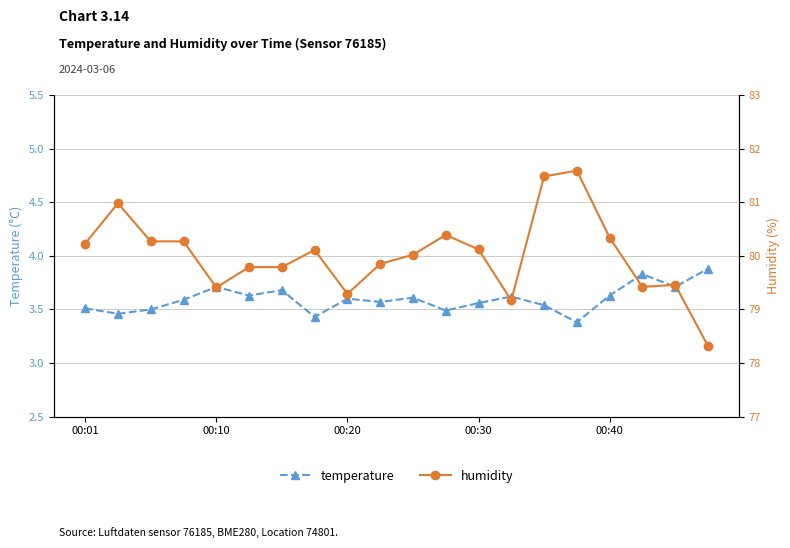

In humidity, how many points are lower than both neighbors (excluding endpoints)?

4